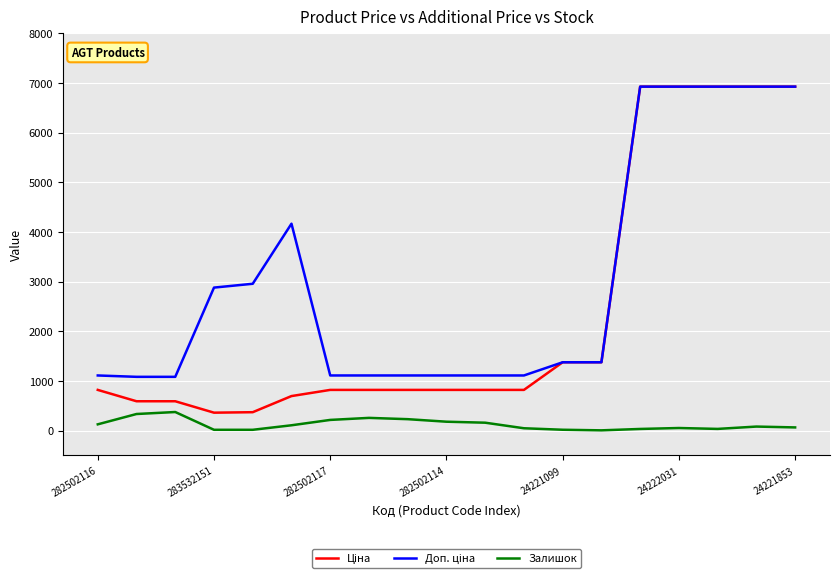

What is the maximum value for Залишок?

373.0